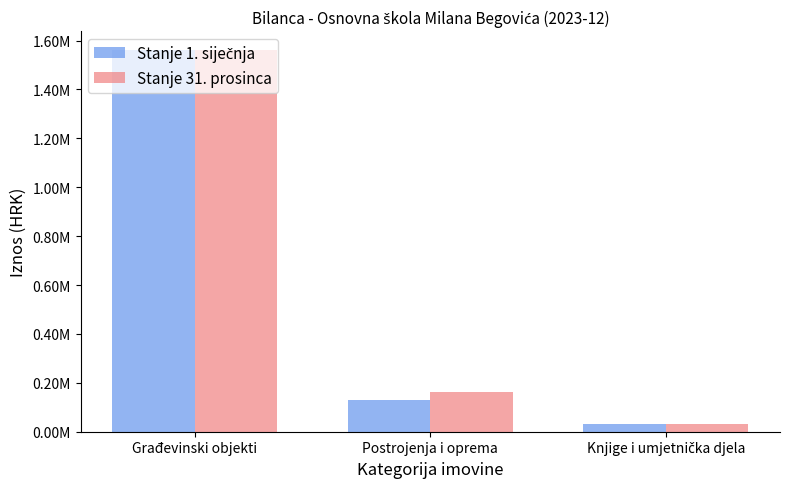

Reading right to left, transcribe all the data shown in this chart.

Stanje 1. siječnja: Knjige i umjetnička djela=29921.4	Postrojenja i oprema=130403.8	Građevinski objekti=1560521.5
Stanje 31. prosinca: Knjige i umjetnička djela=33405.8	Postrojenja i oprema=162300.3	Građevinski objekti=1560521.5